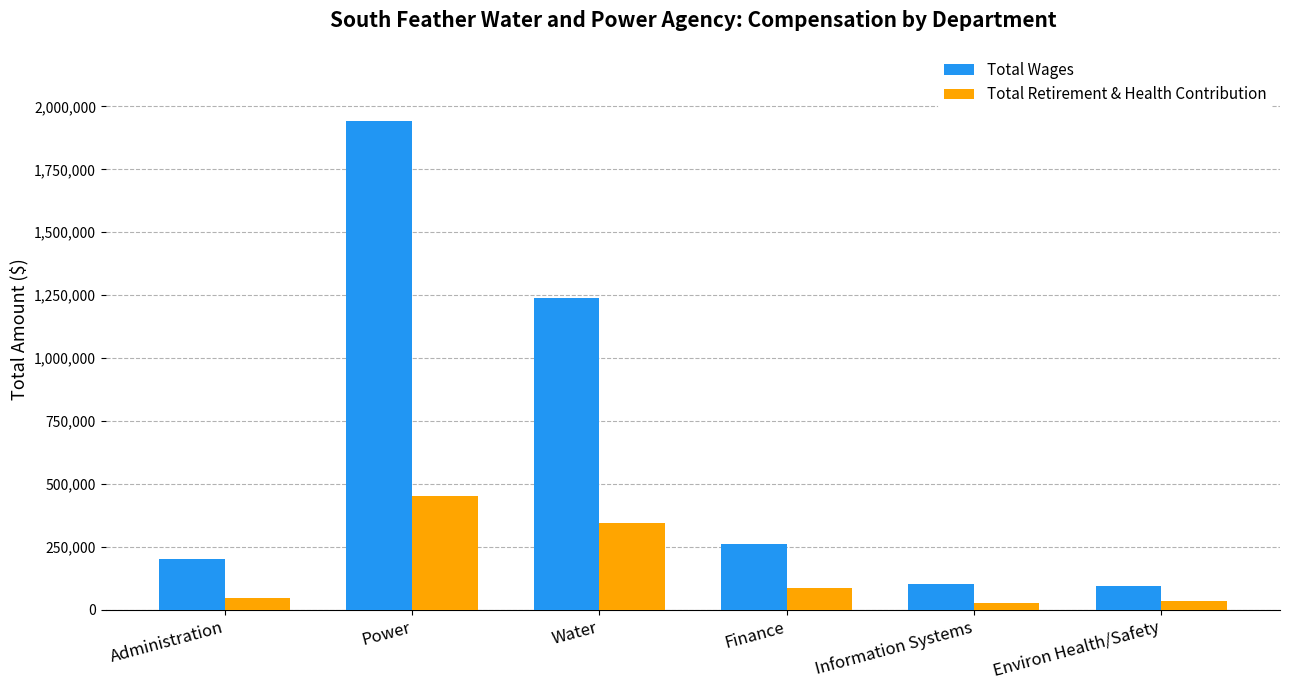

How many bars are there in total?

12